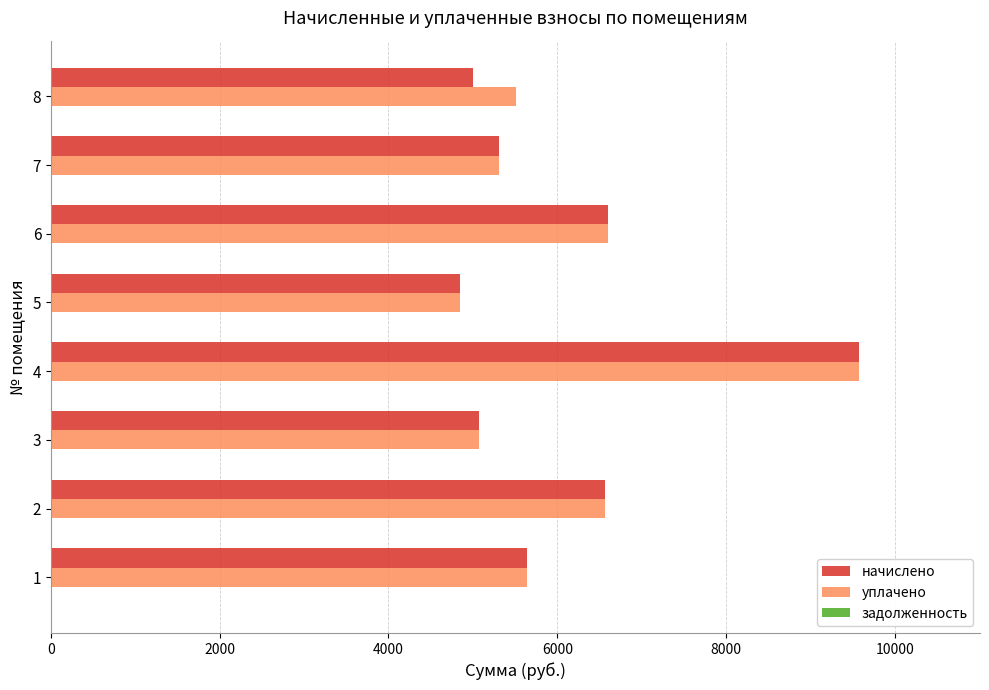

What is the total value across all series at 4?

19146.2